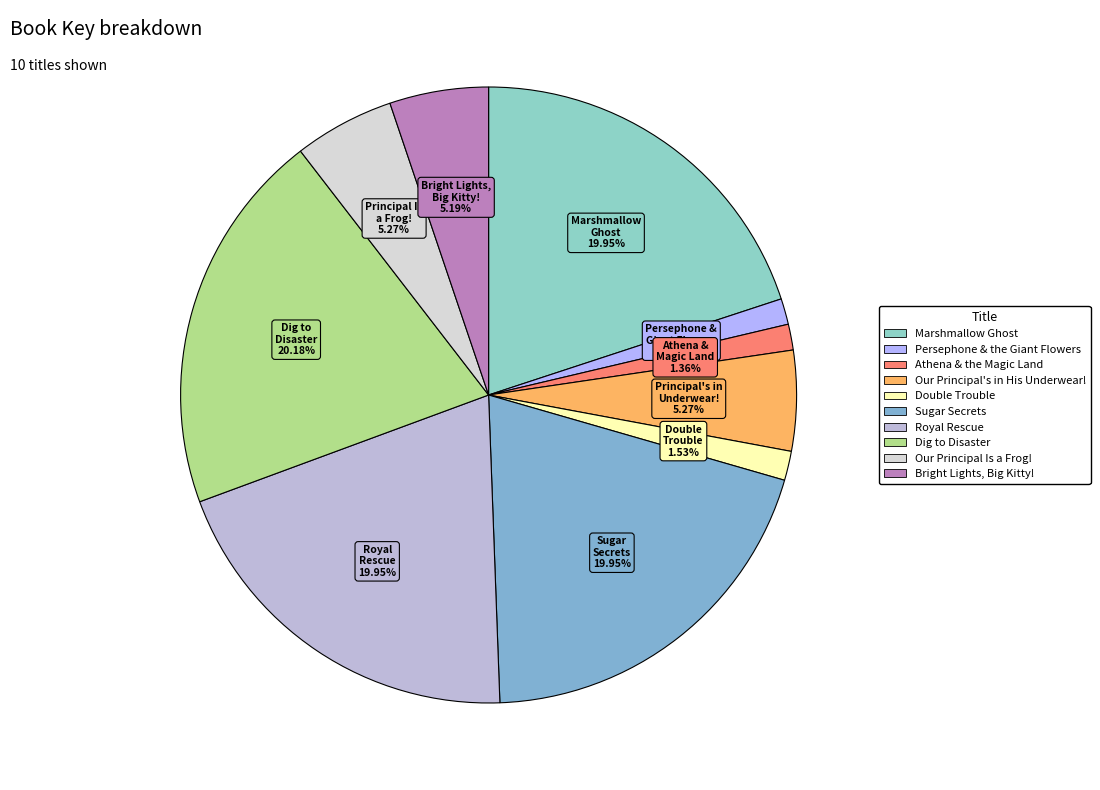

Which slice is the smallest?

Athena & the Magic Land